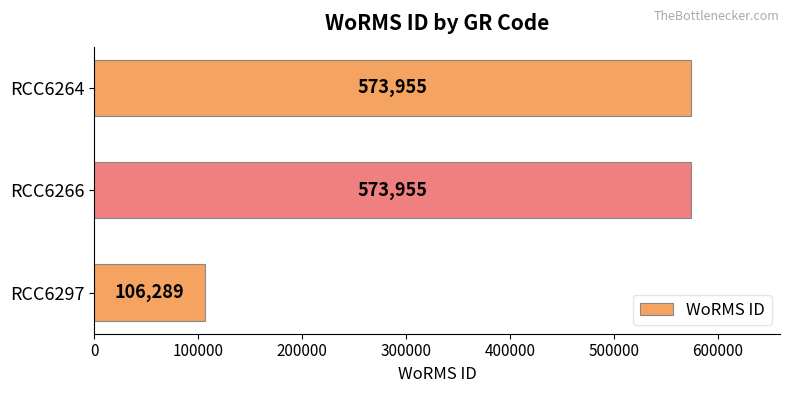

Reading top to bottom, transcribe all the data shown in this chart.

RCC6264=573955	RCC6266=573955	RCC6297=106289